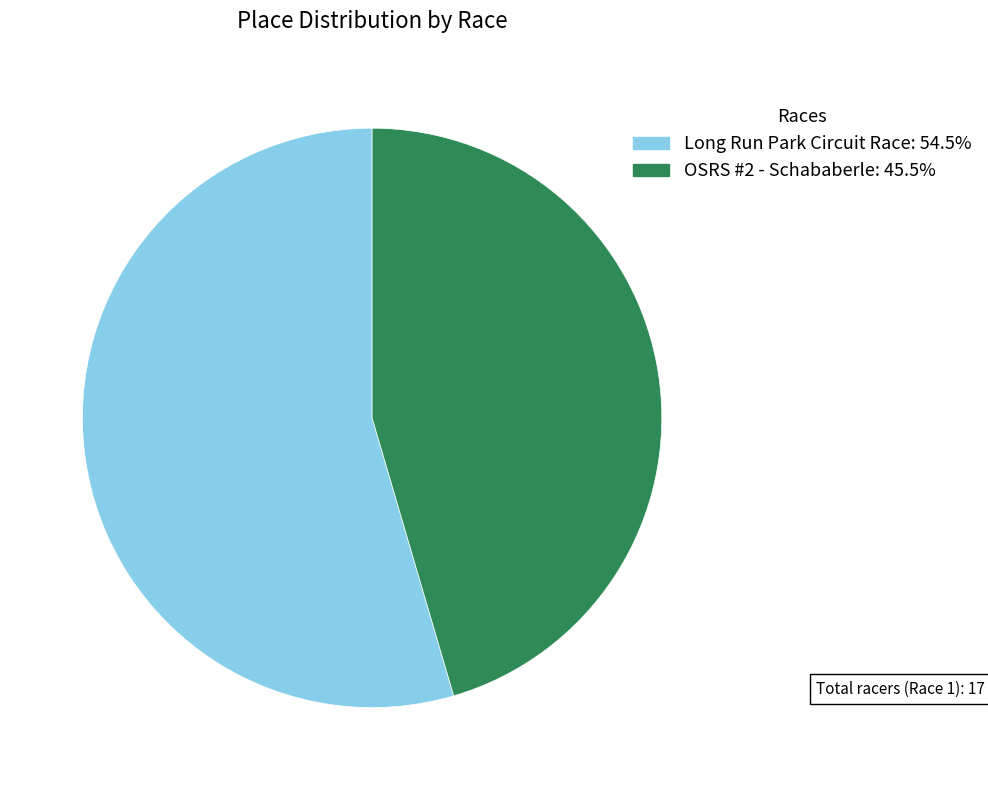

Is it true that Long Run Park Circuit Race is 43% of the pie?

False